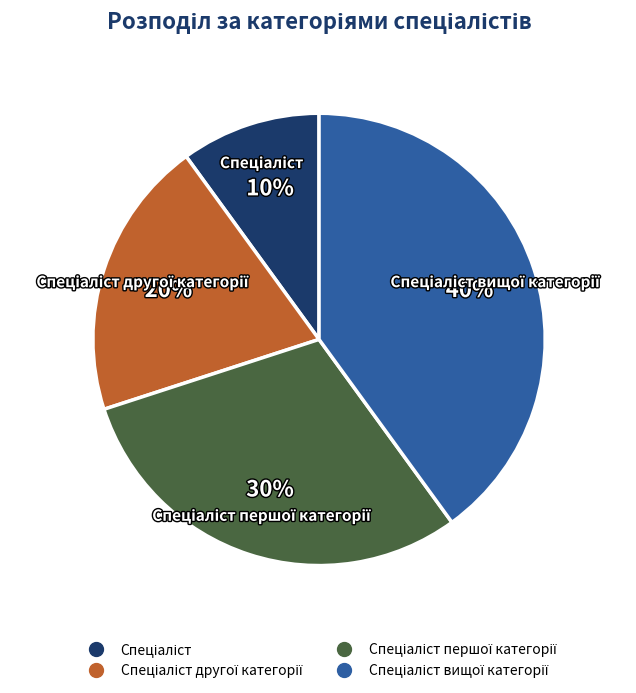

To the nearest percent, what is the difference between the largest and smallest slice percentages?

30%